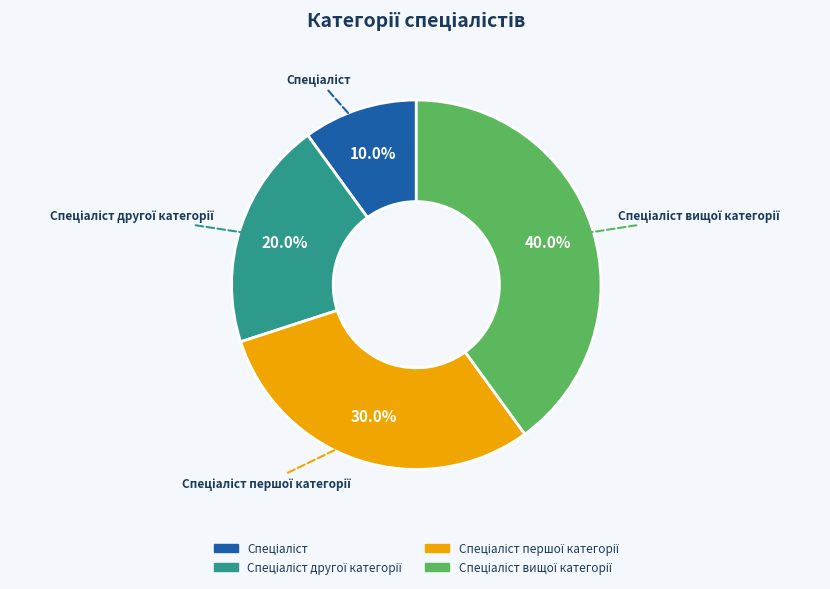

Is there a majority slice in this chart?

No